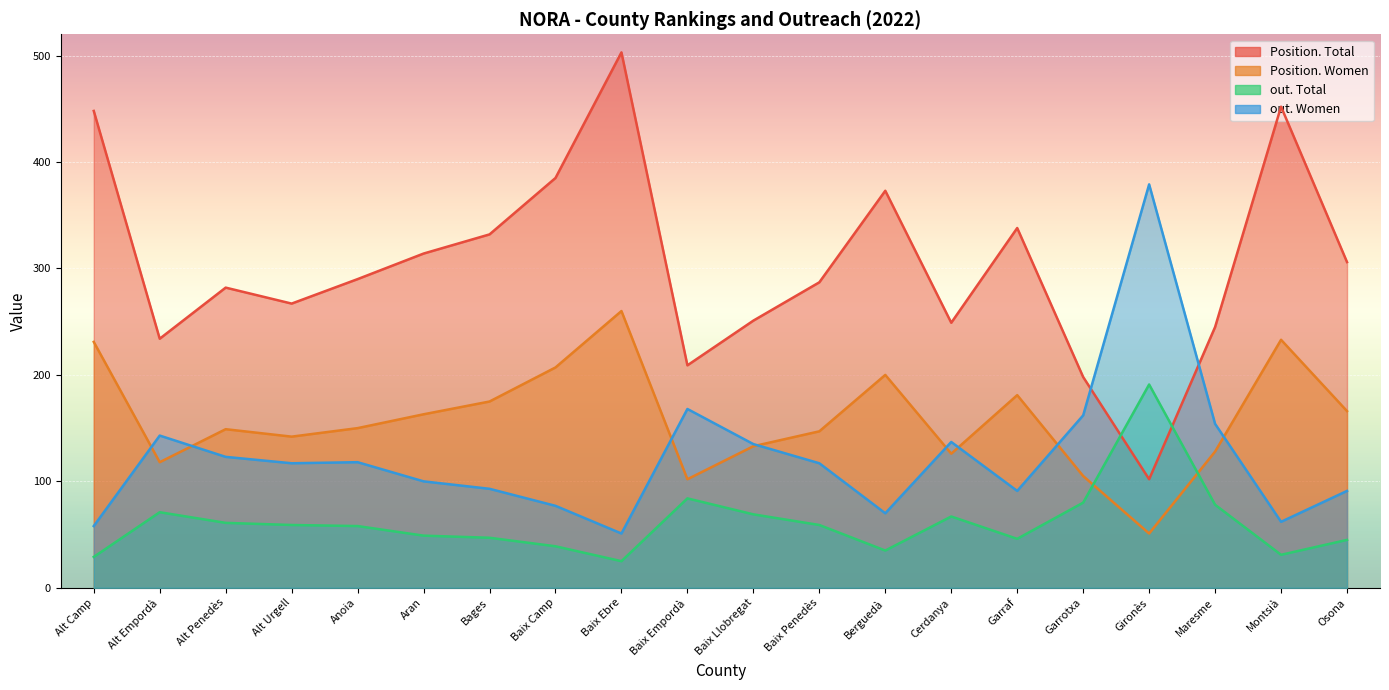

What is the value of the out. Women point at the 18th from the left?

154